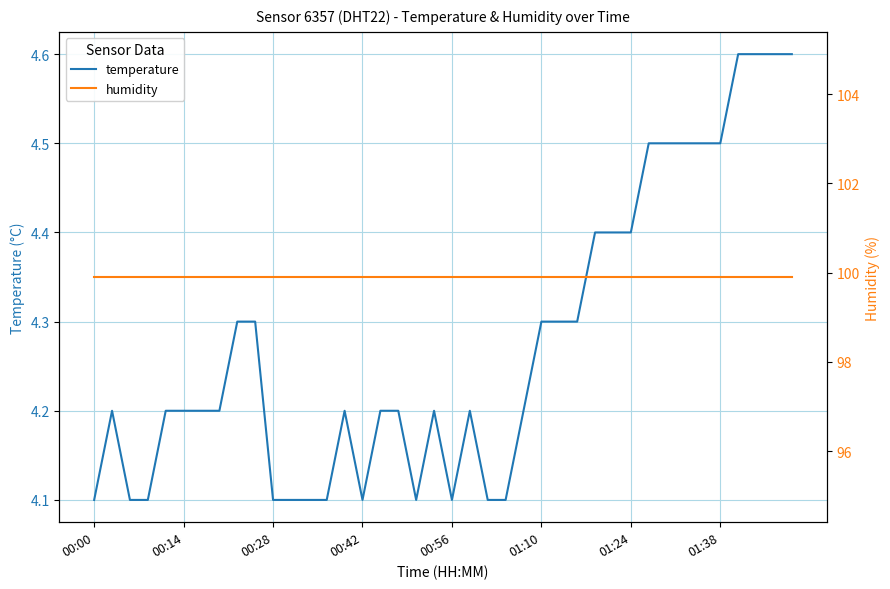

What are all the series names shown in the legend?

temperature, humidity